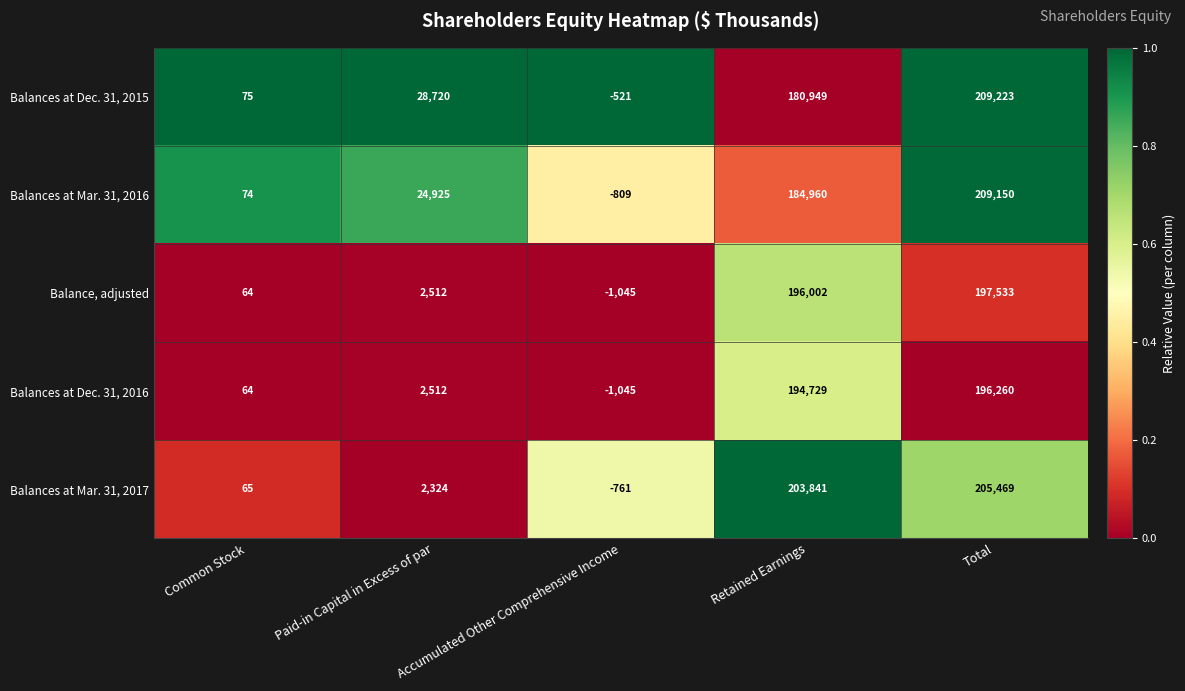

Count the number of categories in the chart.

5